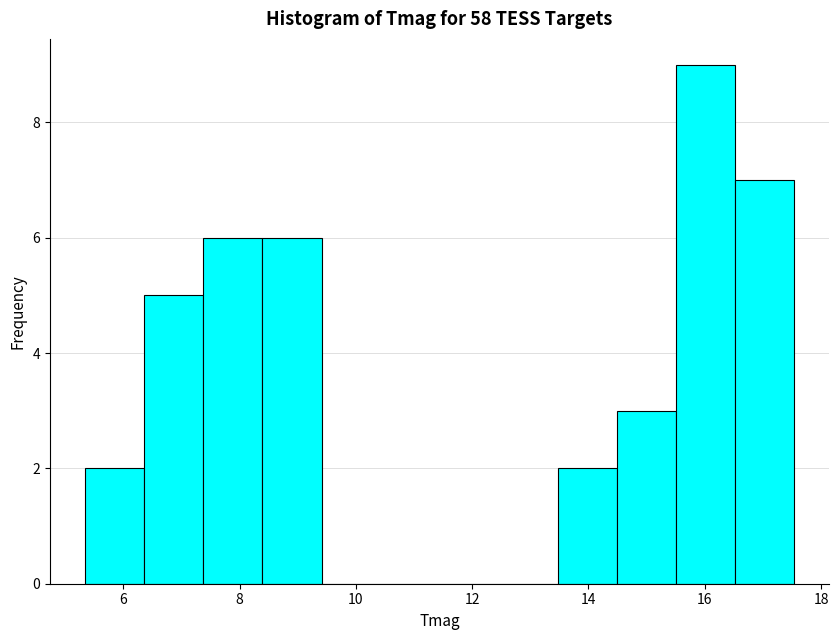

Reading left to right, transcribe this chart: for each bar, give the range it covers on the x-axis and its height. Neither the bar edges nor the heights are printed on the chart, so give them approximately, as read against the axes.

5.4 to 6.4: 2
6.4 to 7.4: 5
7.4 to 8.4: 6
8.4 to 9.4: 6
9.4 to 10.4: 0
10.4 to 11.4: 0
11.4 to 12.4: 0
12.4 to 13.4: 0
13.4 to 14.4: 2
14.4 to 15.6: 3
15.6 to 16.6: 9
16.6 to 17.6: 7